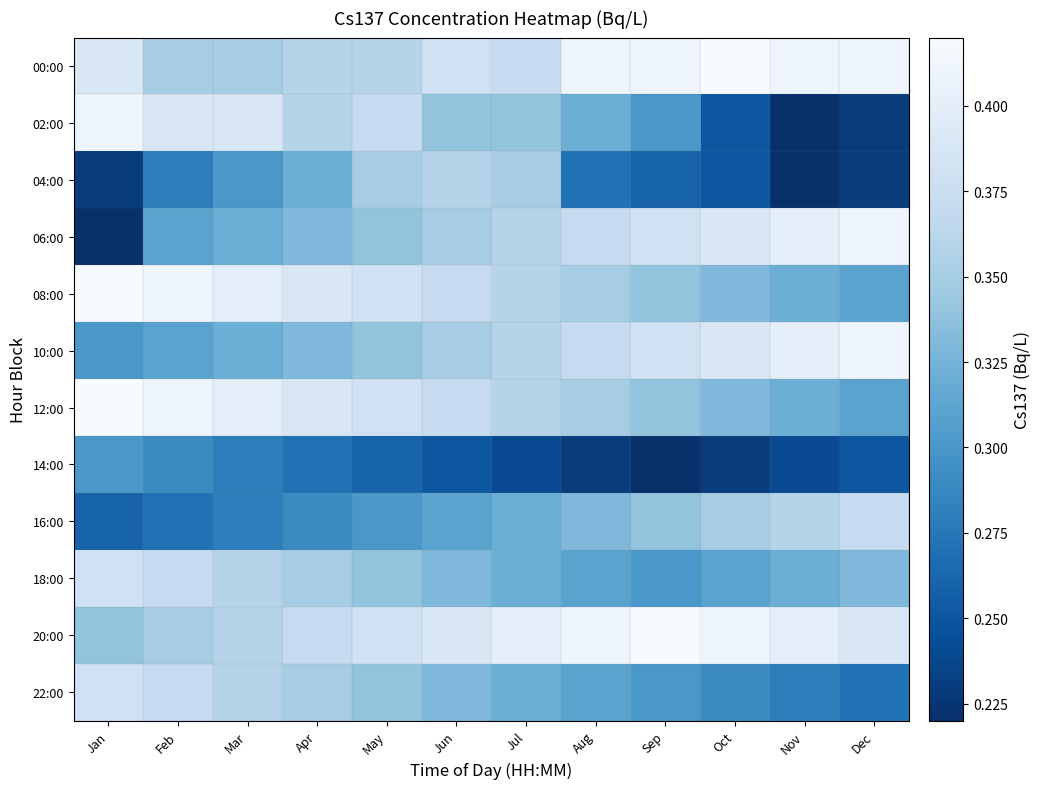

What is the spread (max minus min) of values at May?

0.1